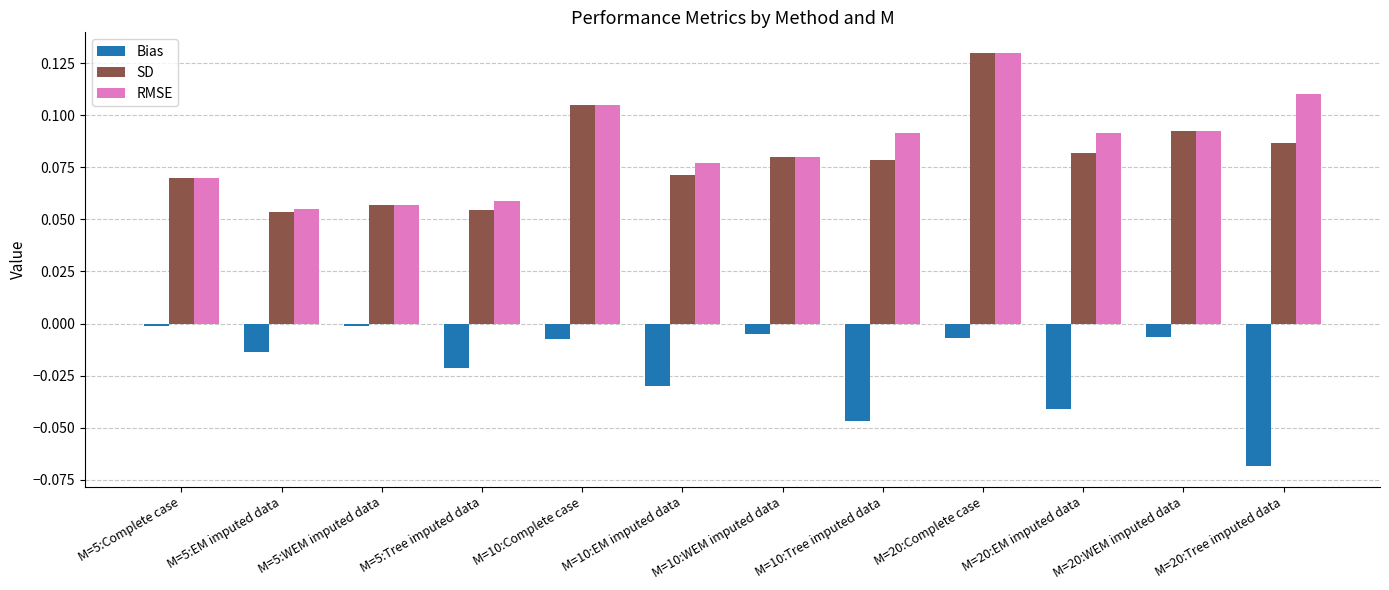

The RMSE series shows 0.0 at M=20:WEM imputed data. True or false?

False